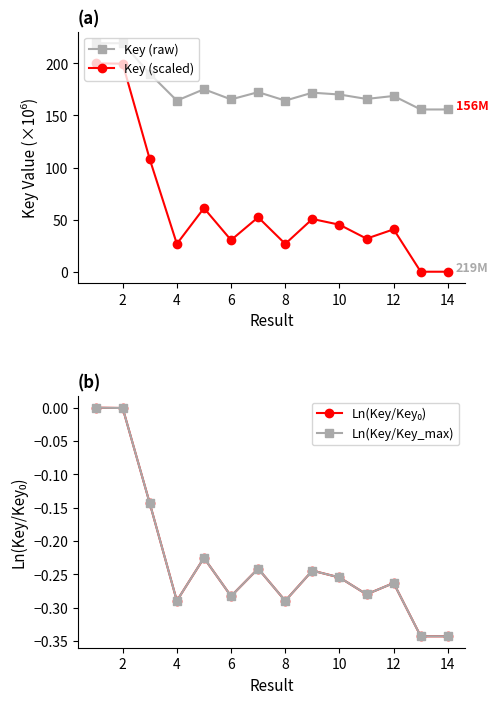

Which series has the largest total across all categories?

Key (raw)